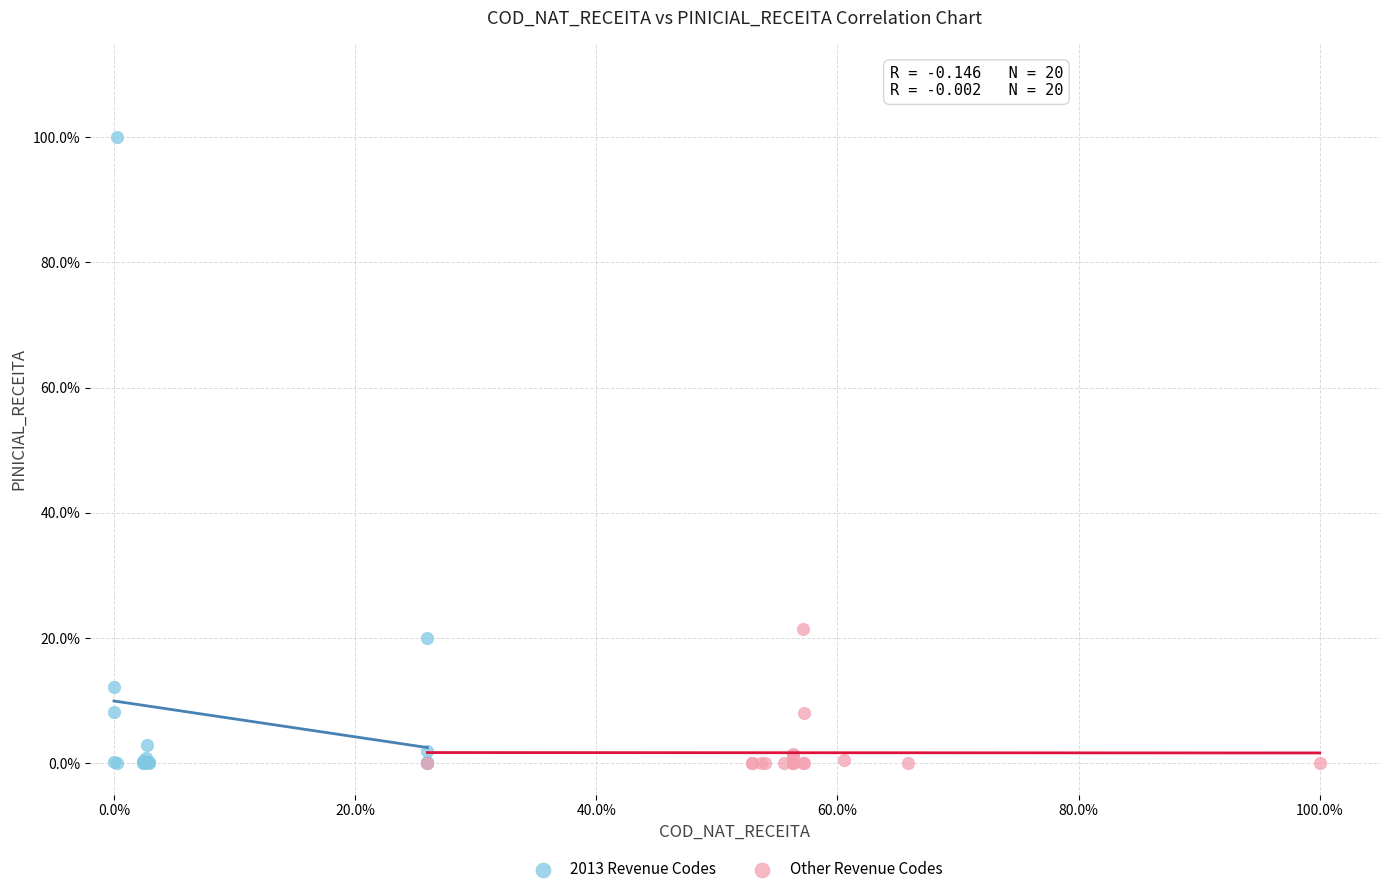

Which series has the largest Y range (max minus min)?

2013 Revenue Codes